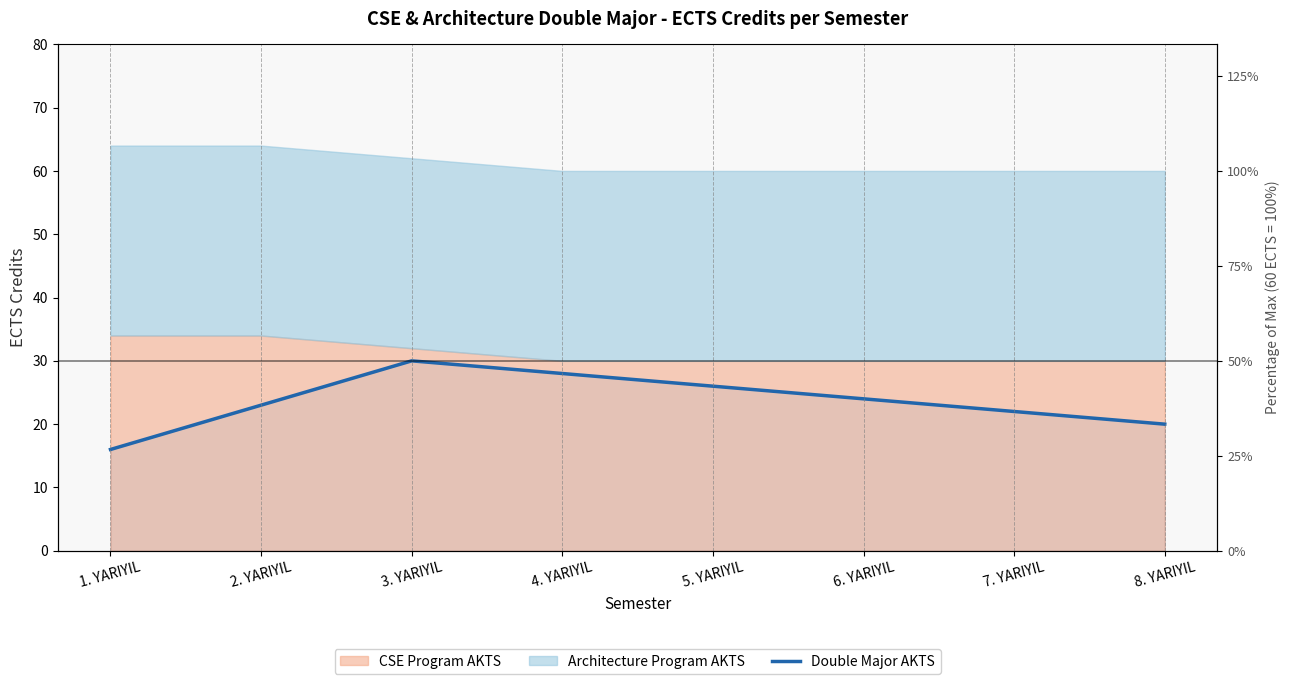

How many data points are above 24?

3